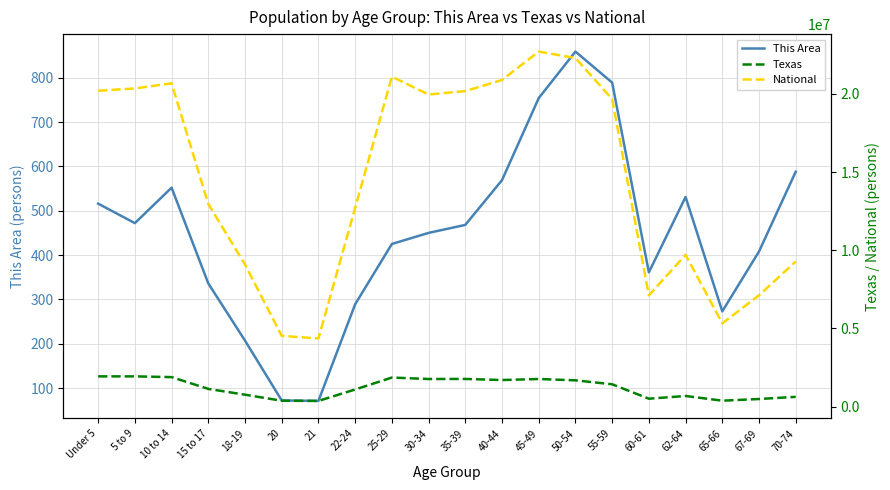

True or false: Texas and National cross at least once.

False